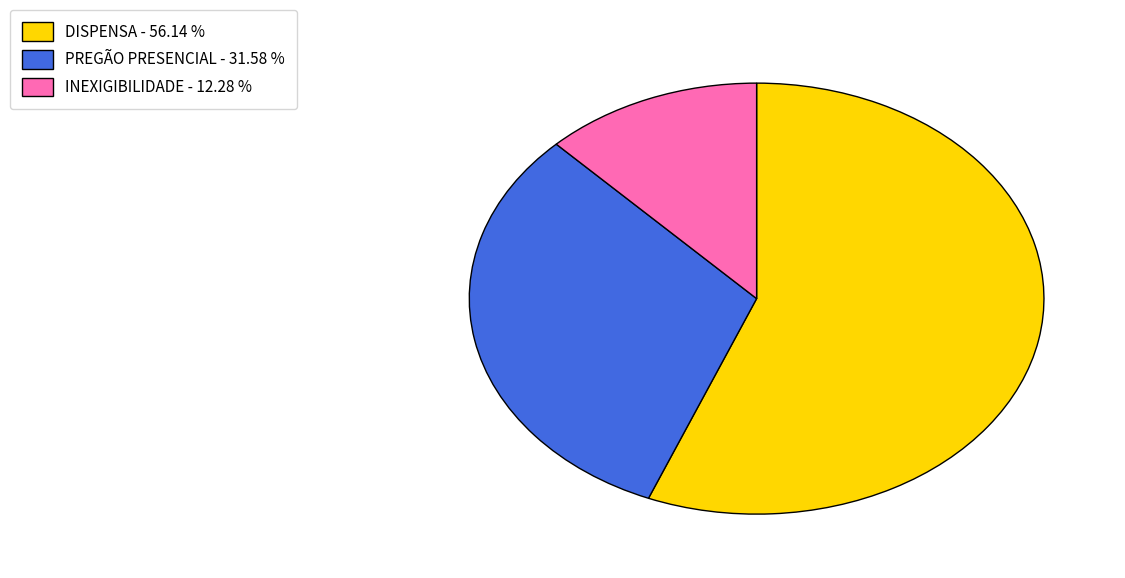

Combined, do DISPENSA - 56.14 % and PREGÃO PRESENCIAL - 31.58 % account for over 50%?

Yes